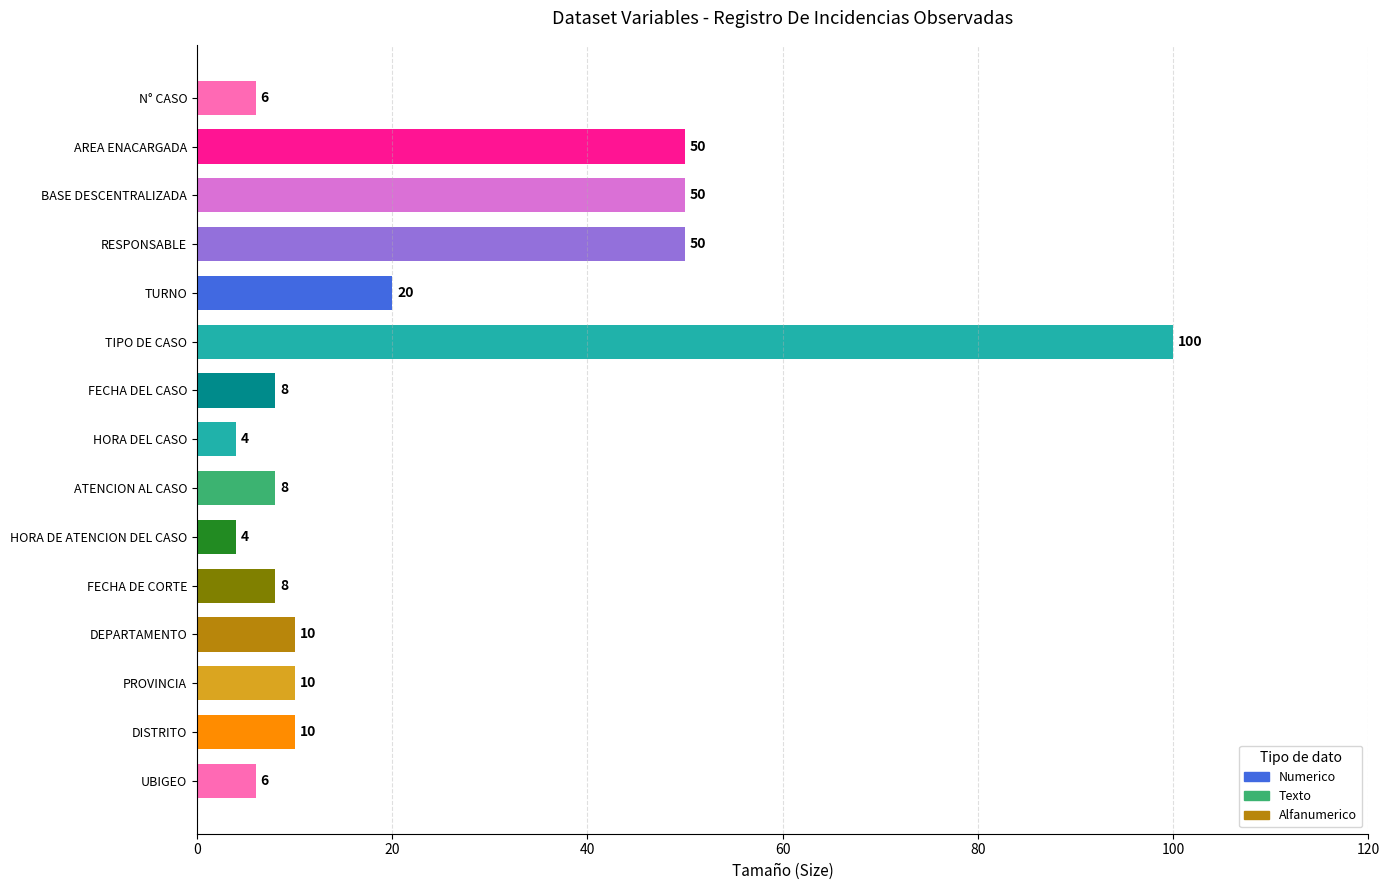

Between FECHA DEL CASO and UBIGEO, which is larger?

FECHA DEL CASO